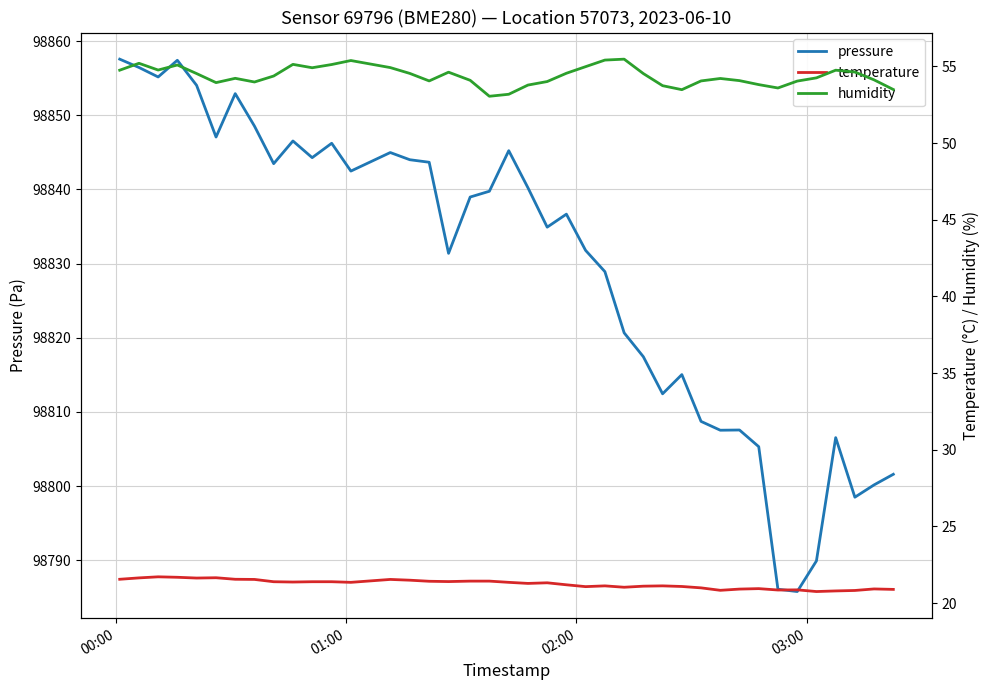

What is the lowest value of the pressure series?

98785.8